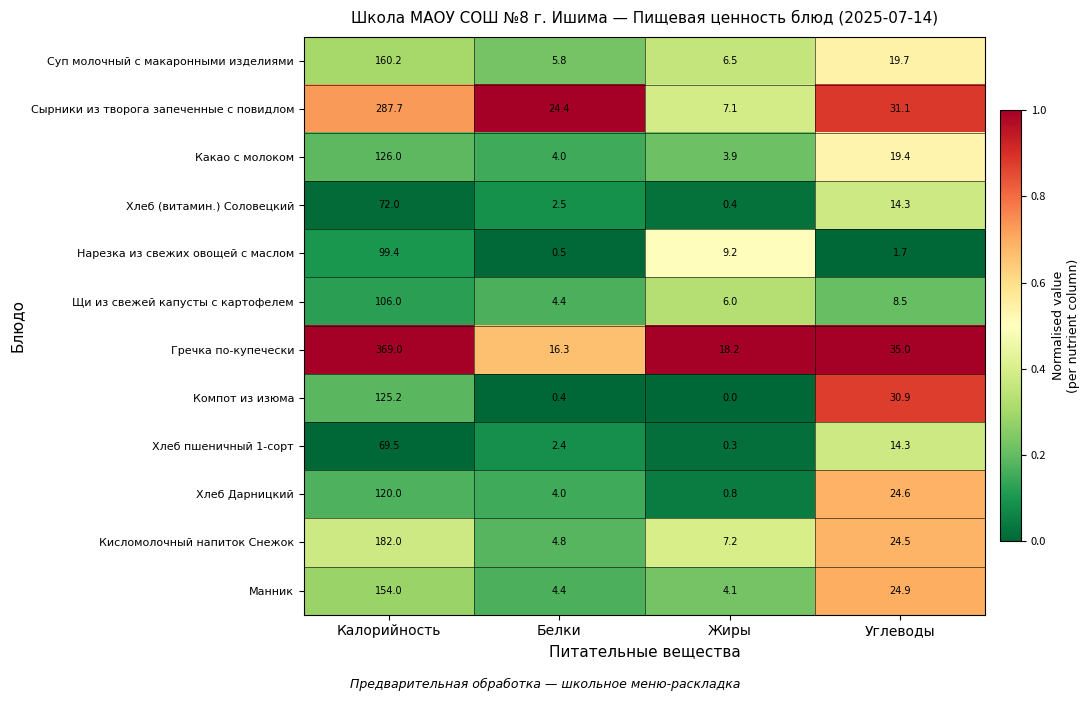

Which series changed the most between Калорийность and Жиры?

Гречка по-купечески